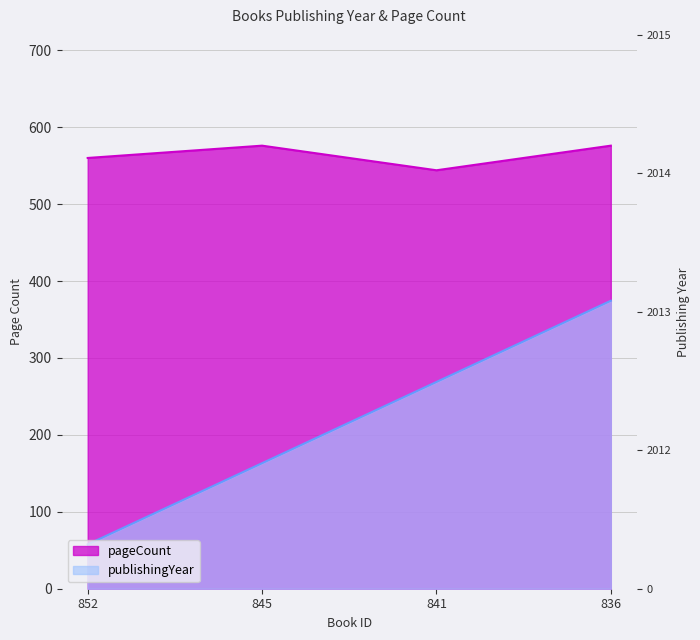

At 841, list the series in order from largest to smallest.

pageCount, publishingYear